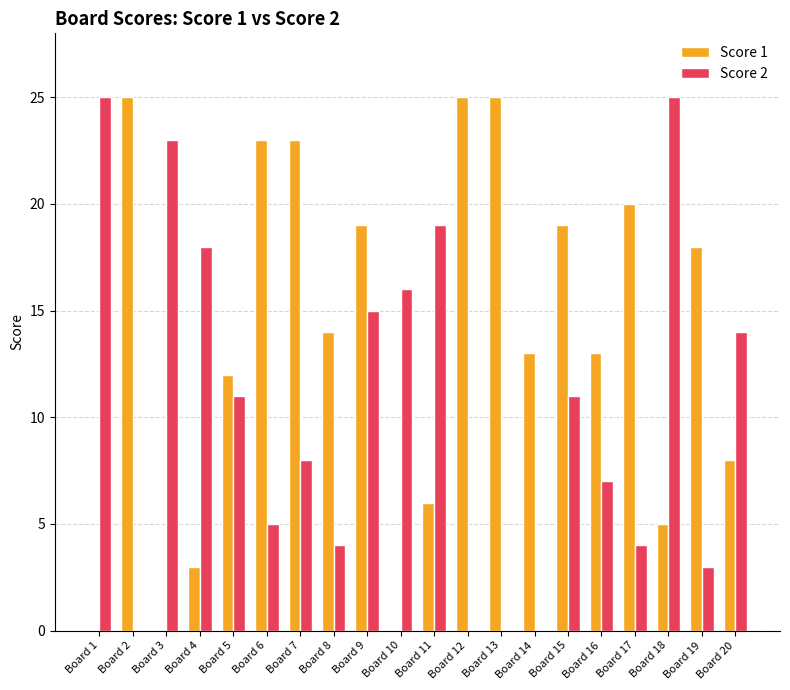

The value of Score 2 at Board 15 is 11. True or false?

True